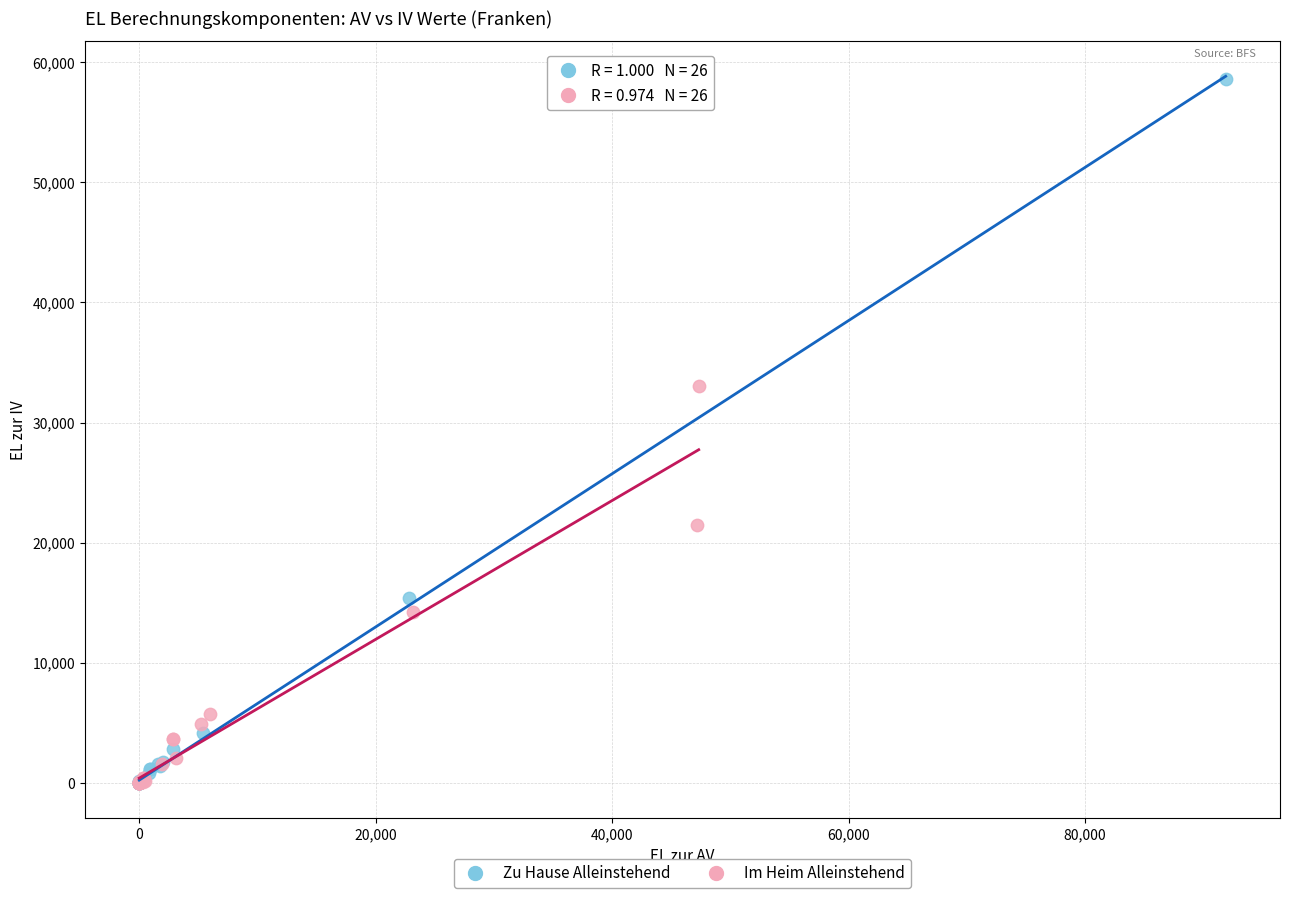

Which series has the widest spread of Y values?

Zu Hause Alleinstehend